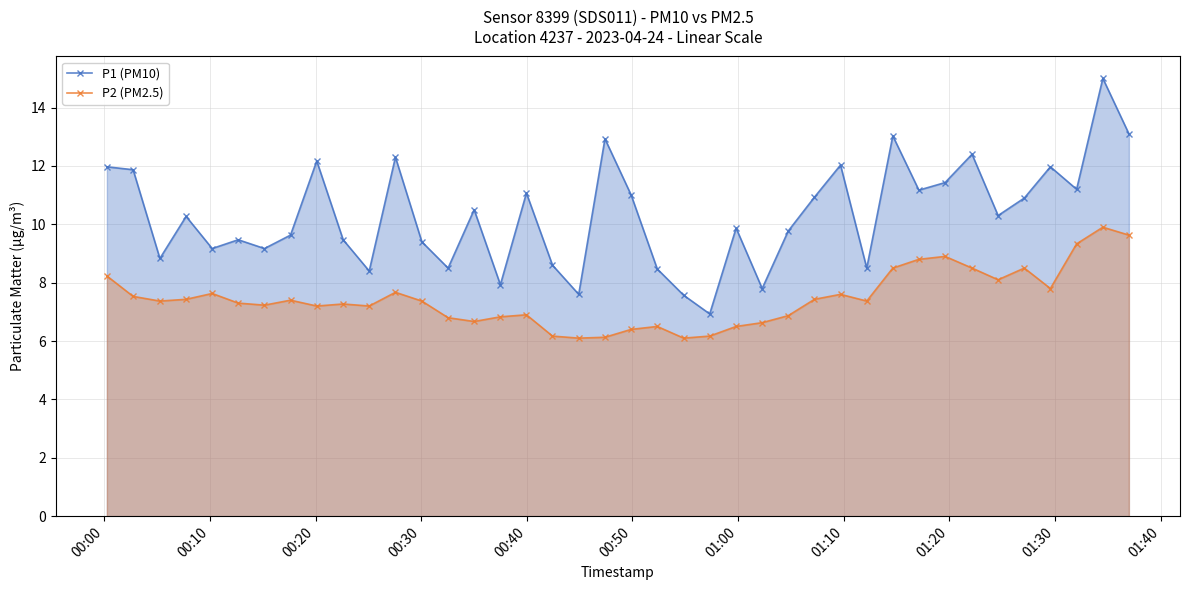

What is the difference between the maximum and minimum values in the P2 (PM2.5) series?

3.8